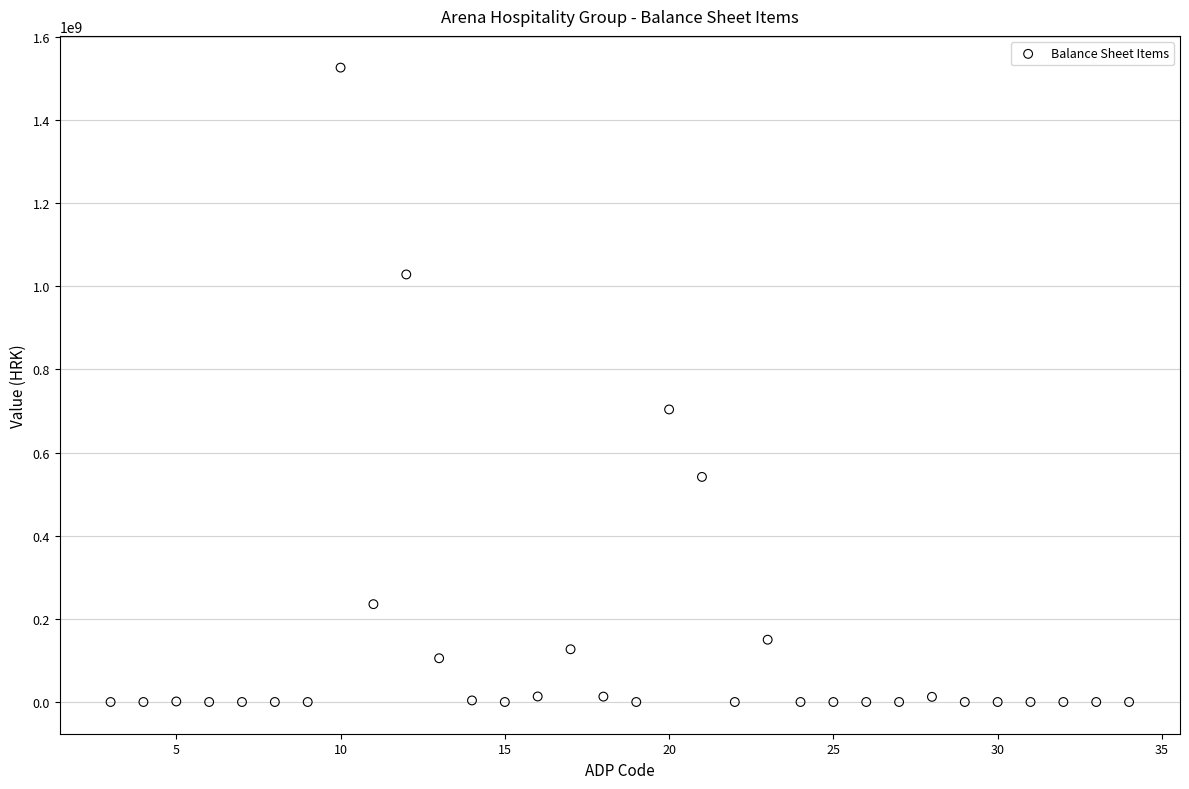

What Y value in the scatter plot is closest to 763153840?

703854849